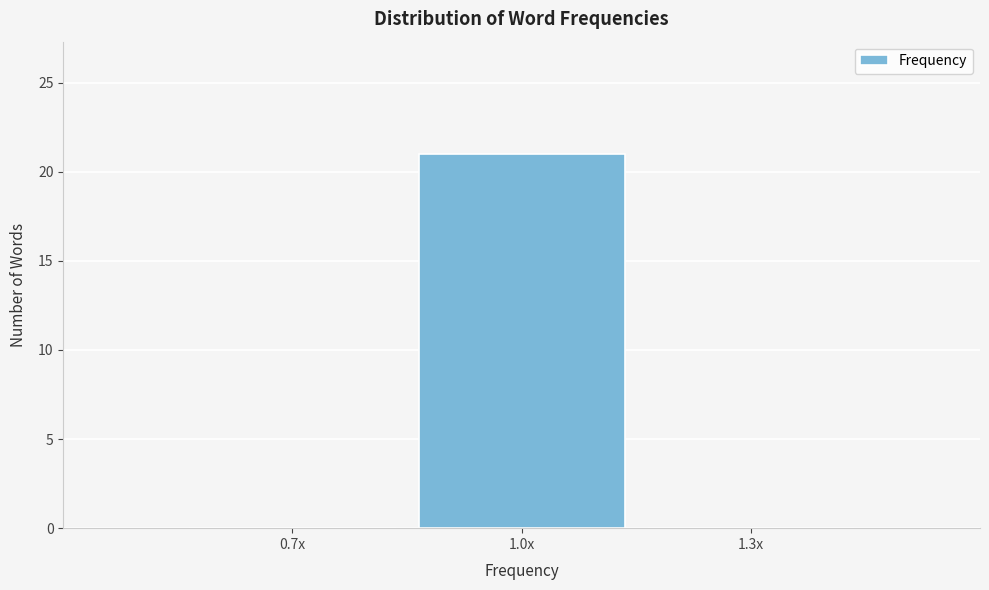

Reading left to right, extract all data points from this chart.

0.7x=0	1.0x=21	1.3x=0